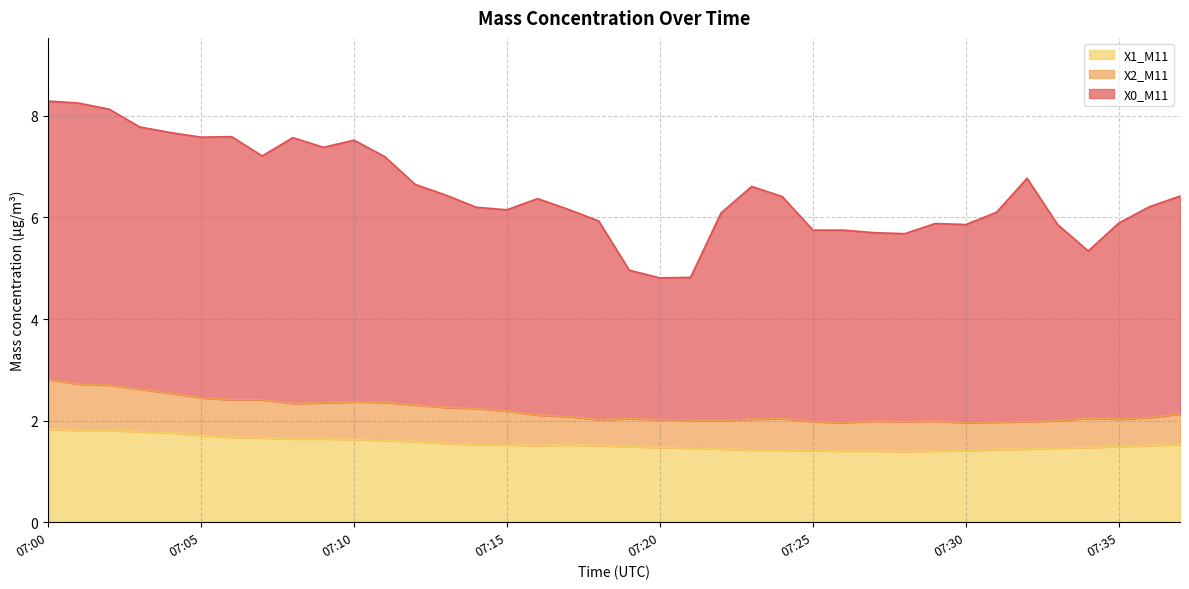

Reading right to left, transcribe all the data shown in this chart.

X0_M11: 6.4	6.2	5.9	5.3	5.9	6.8	6.1	5.9	5.9	5.7	5.7	5.8	5.8	6.4	6.6	6.1	4.8	4.8	5.0	5.9	6.2	6.4	6.2	6.2	6.4	6.7	7.2	7.5	7.4	7.6	7.2	7.6	7.6	7.7	7.8	8.1	8.2	8.3
X2_M11: 2.1	2.1	2.0	2.0	2.0	2.0	2.0	2.0	2.0	2.0	2.0	2.0	2.0	2.0	2.0	2.0	2.0	2.0	2.0	2.0	2.1	2.1	2.2	2.2	2.3	2.3	2.4	2.4	2.4	2.3	2.4	2.4	2.5	2.5	2.6	2.7	2.7	2.8
X1_M11: 1.5	1.5	1.5	1.5	1.5	1.4	1.4	1.4	1.4	1.4	1.4	1.4	1.4	1.4	1.4	1.4	1.5	1.5	1.5	1.5	1.5	1.5	1.5	1.5	1.6	1.6	1.6	1.6	1.6	1.6	1.7	1.7	1.7	1.8	1.8	1.8	1.8	1.8